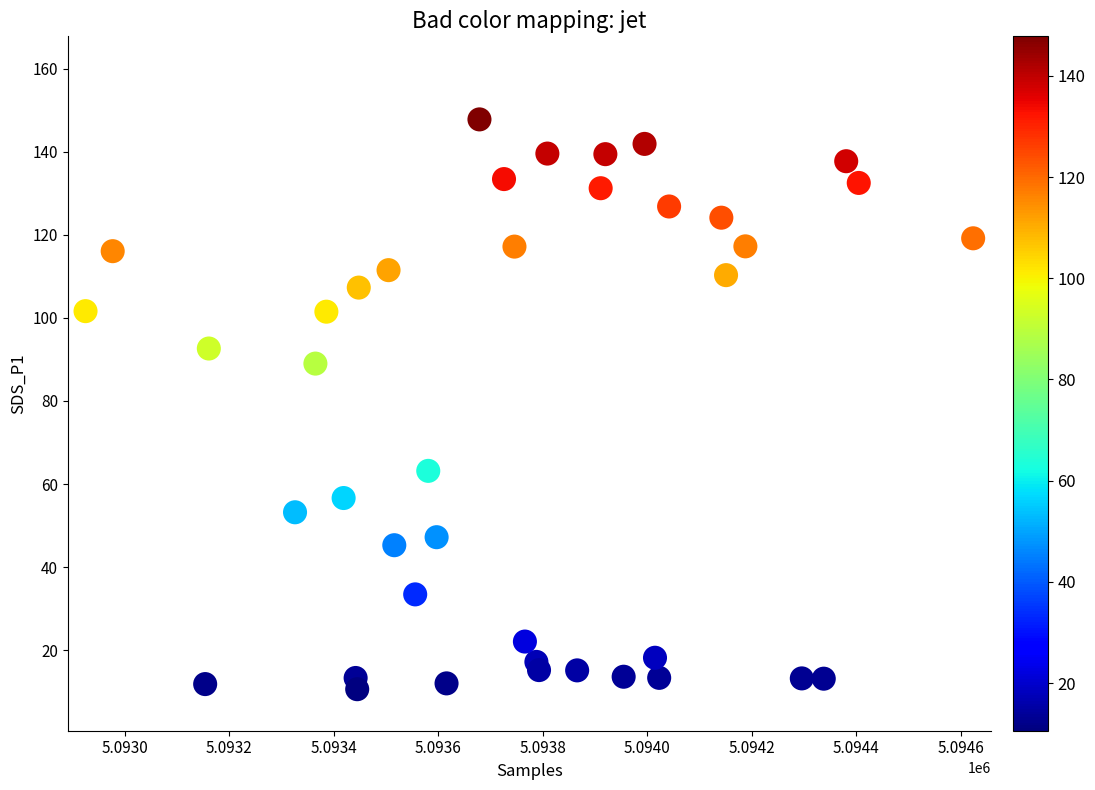

What is the range of X values (max minus min)?

1699.0